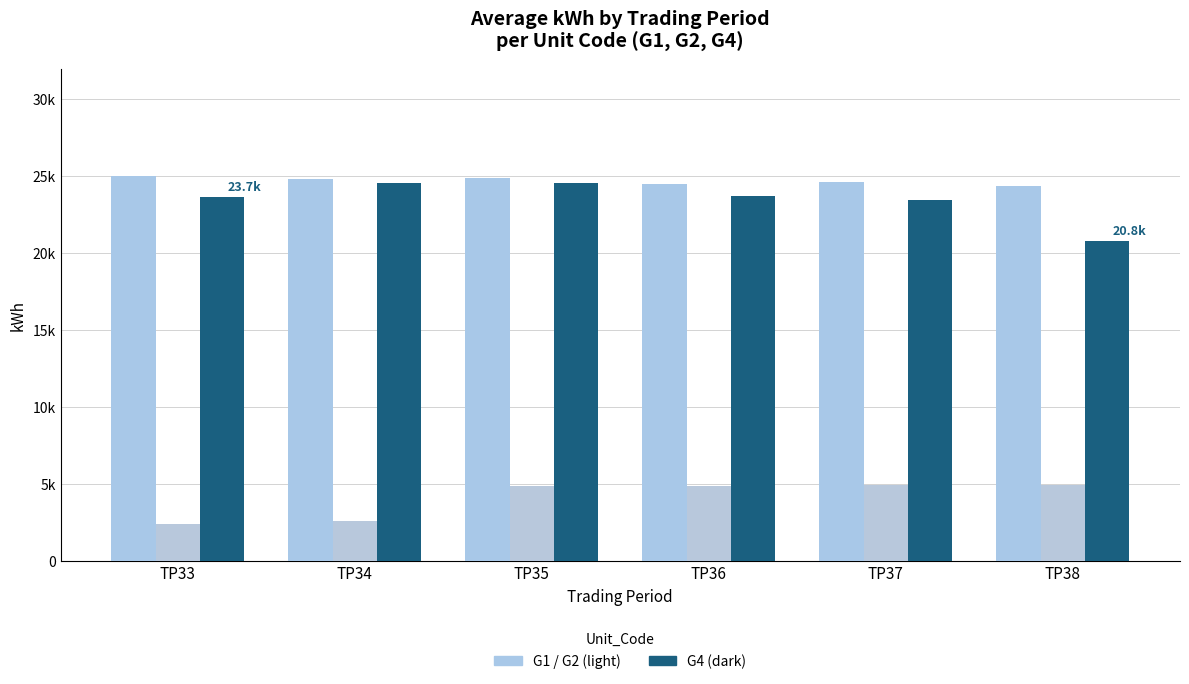

Reading right to left, list all the values displayed in this chart.

G1: TP38=24368	TP37=24651	TP36=24528	TP35=24898	TP34=24852	TP33=25018
G2: TP38=4920	TP37=4932	TP36=4883	TP35=4861	TP34=2611	TP33=2422
G4: TP38=20826	TP37=23431	TP36=23736	TP35=24537	TP34=24556	TP33=23687